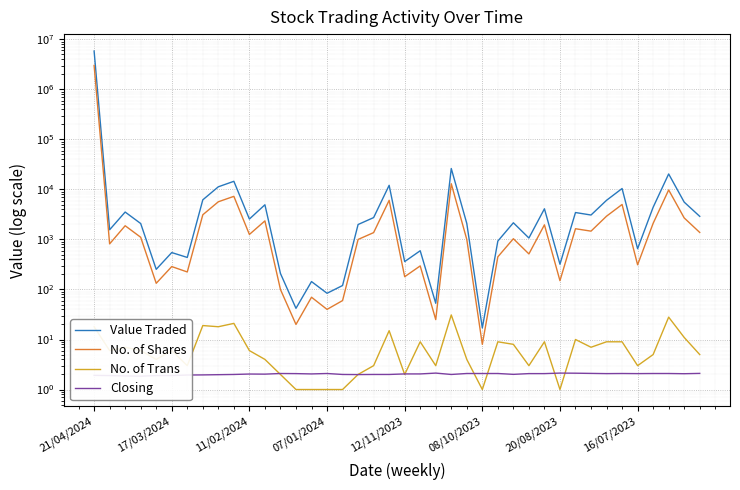

True or false: No. of Trans and Value Traded intersect in this chart.

False